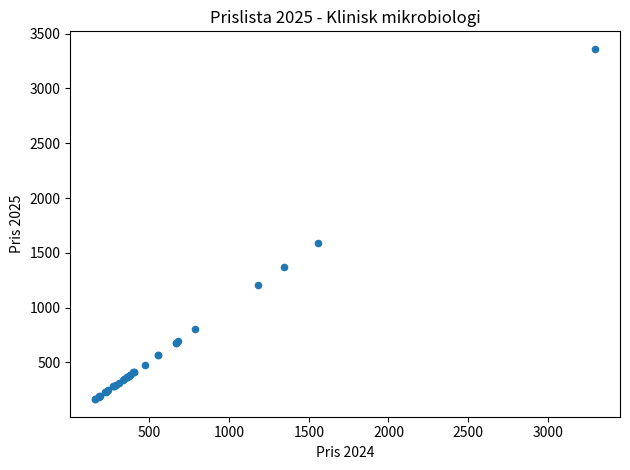

What Y value in the scatter plot is closest to 1762?

1589.7